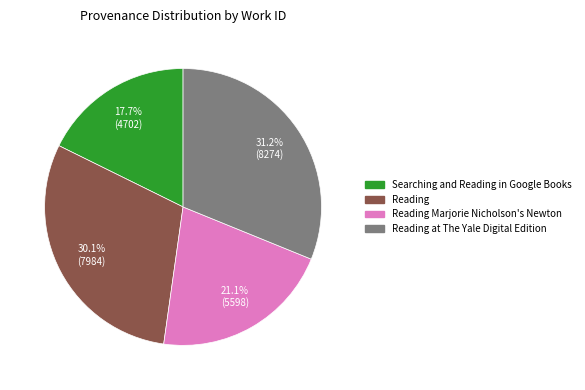

Is there a majority slice in this chart?

No